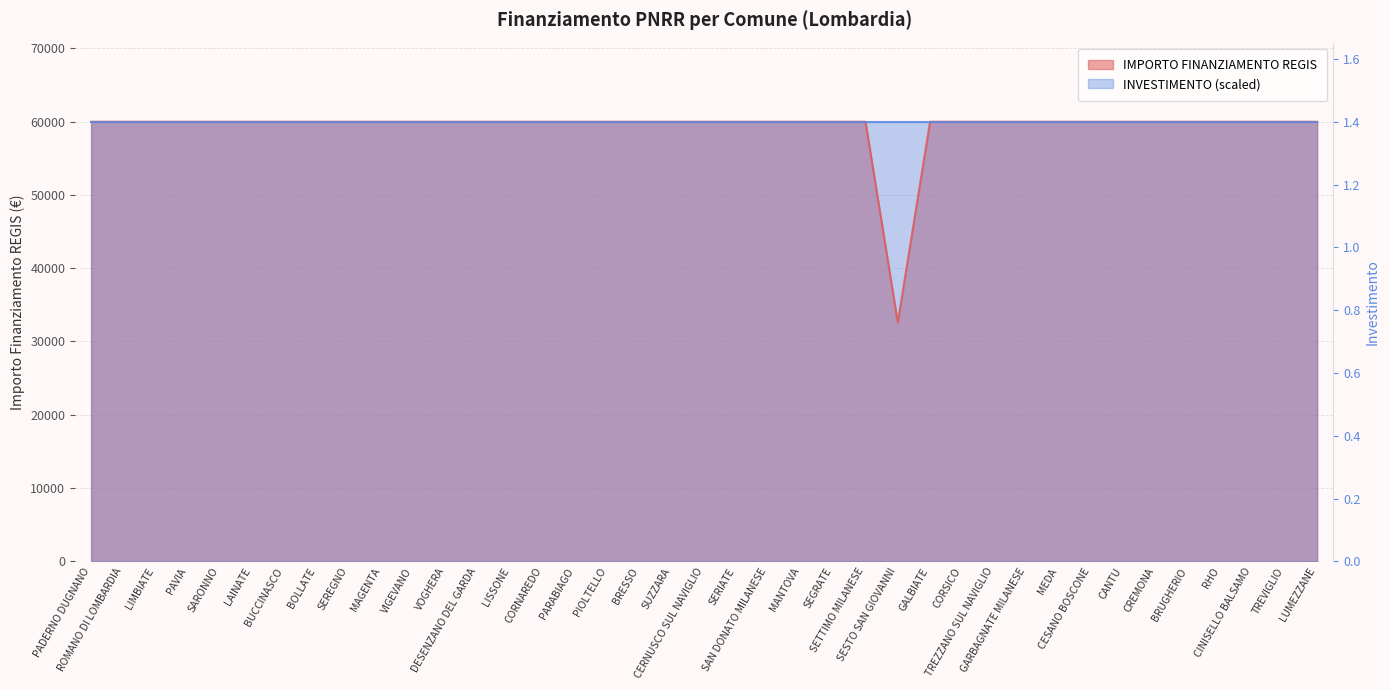

The chart shows a value of 59966 at BUCCINASCO. True or false?

True